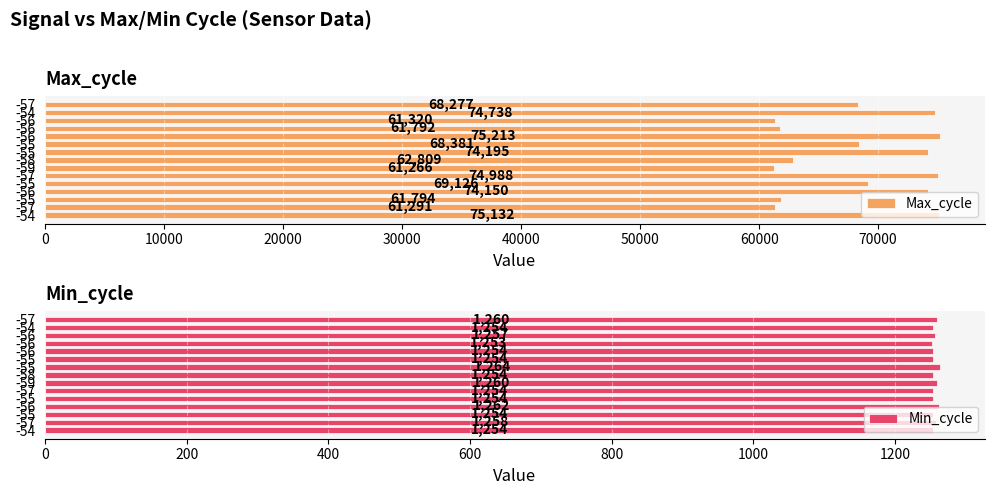

At which label does Max_cycle reach its minimum?

-59